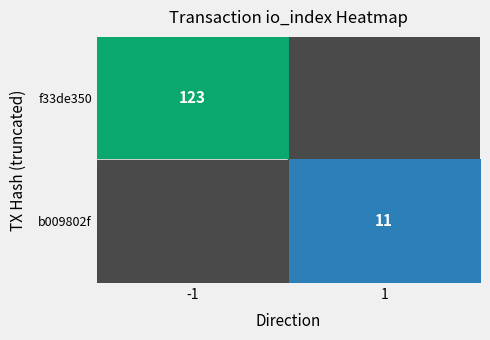

Is it true that f33de350 equals 69.4 at -1?

False